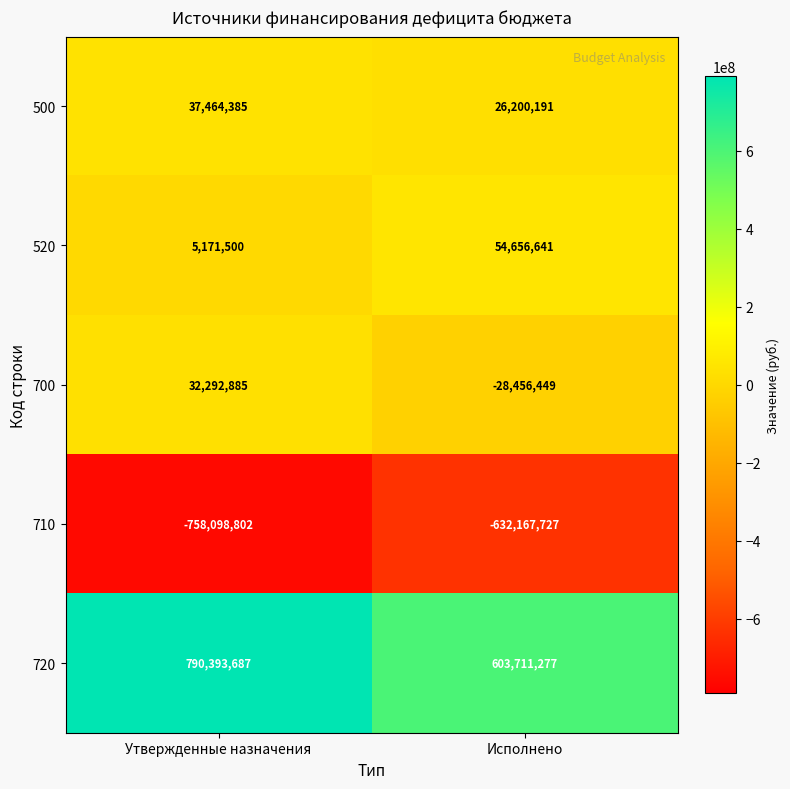

What is the sum of the 710 values at Исполнено and Утвержденные назначения?

-1390266529